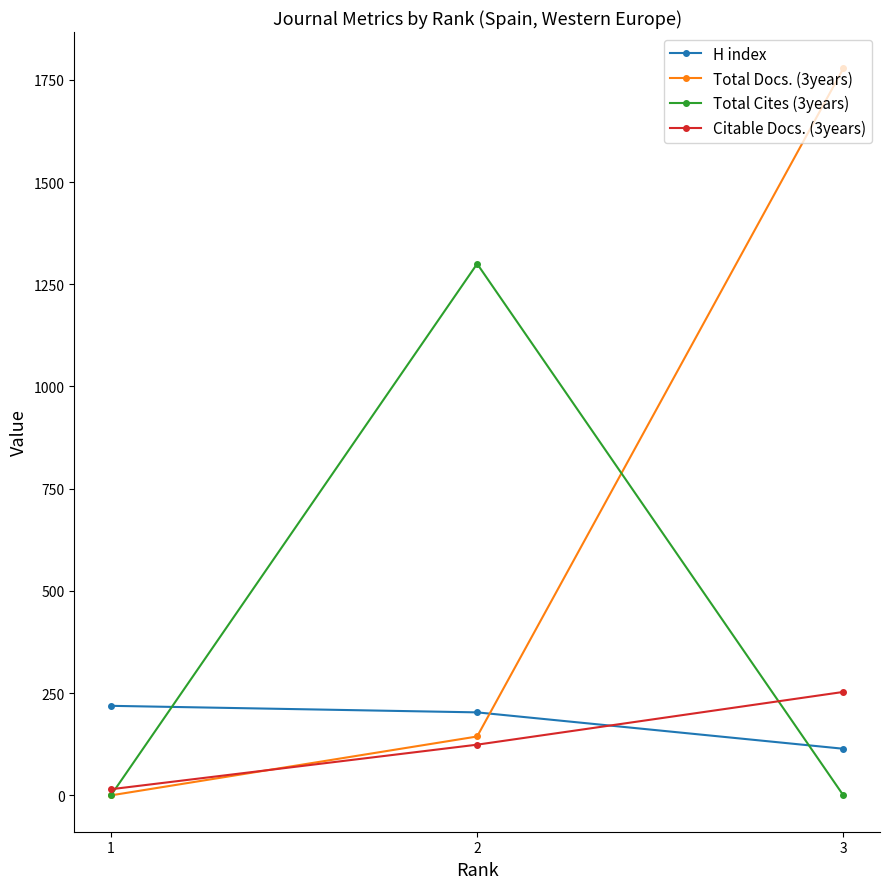

How many H index values are between 114 and 219?

3